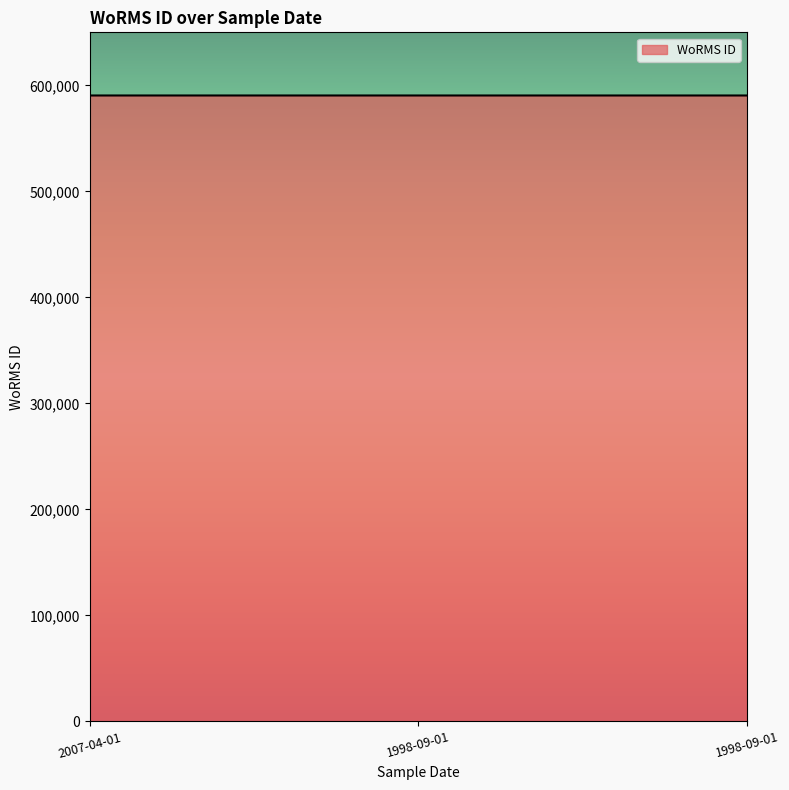

Reading left to right, what are all the values shown in this chart?

590433	590432	590432